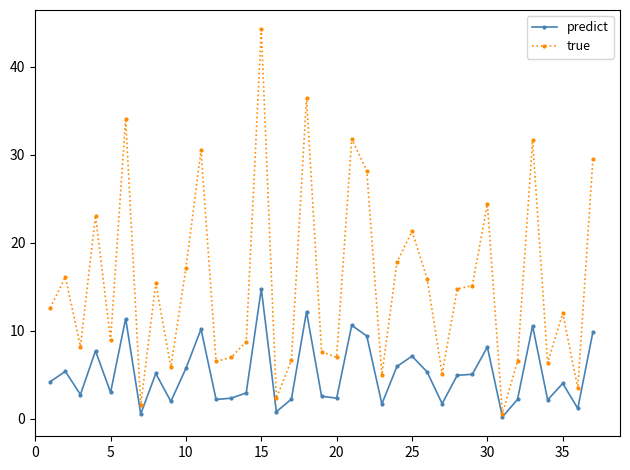

List the series in order of their peak value, lowest first.

predict, true